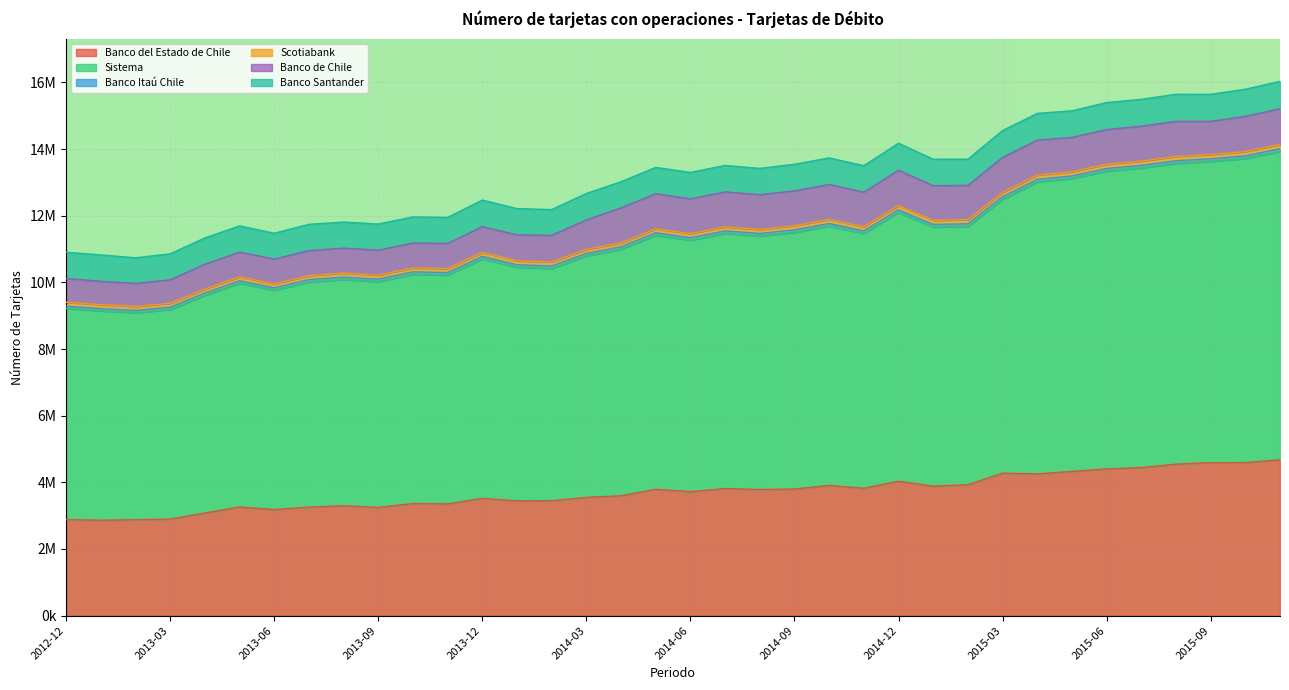

What are all the series names shown in the legend?

Banco del Estado de Chile, Sistema, Banco Itaú Chile, Scotiabank, Banco de Chile, Banco Santander